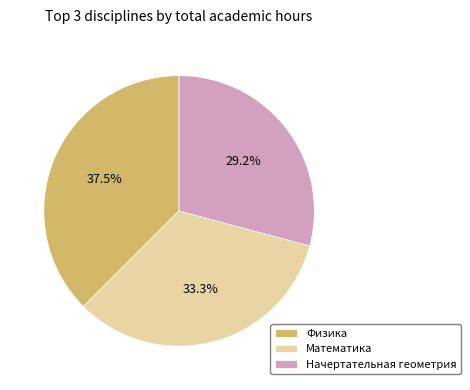

Rank the categories by value from lowest to highest.

Начертательная геометрия, Математика, Физика